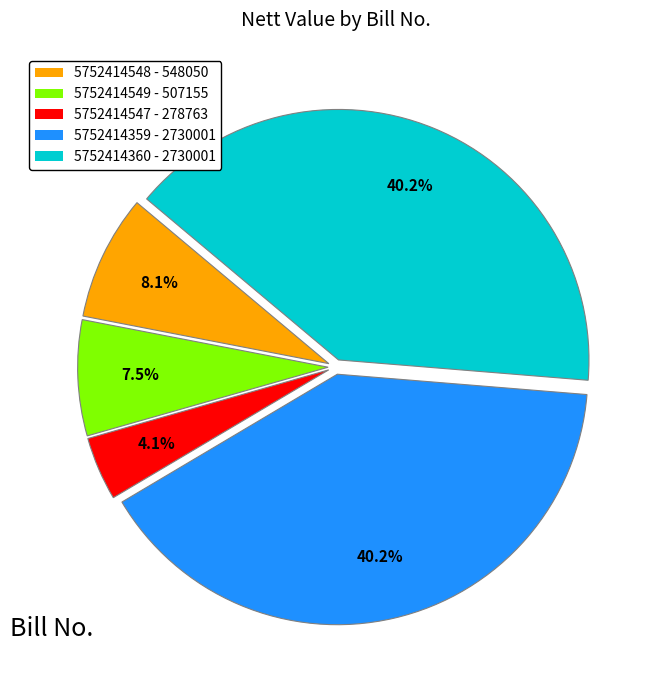

Does 5752414360 - 2730001 represent more than half of the total?

No